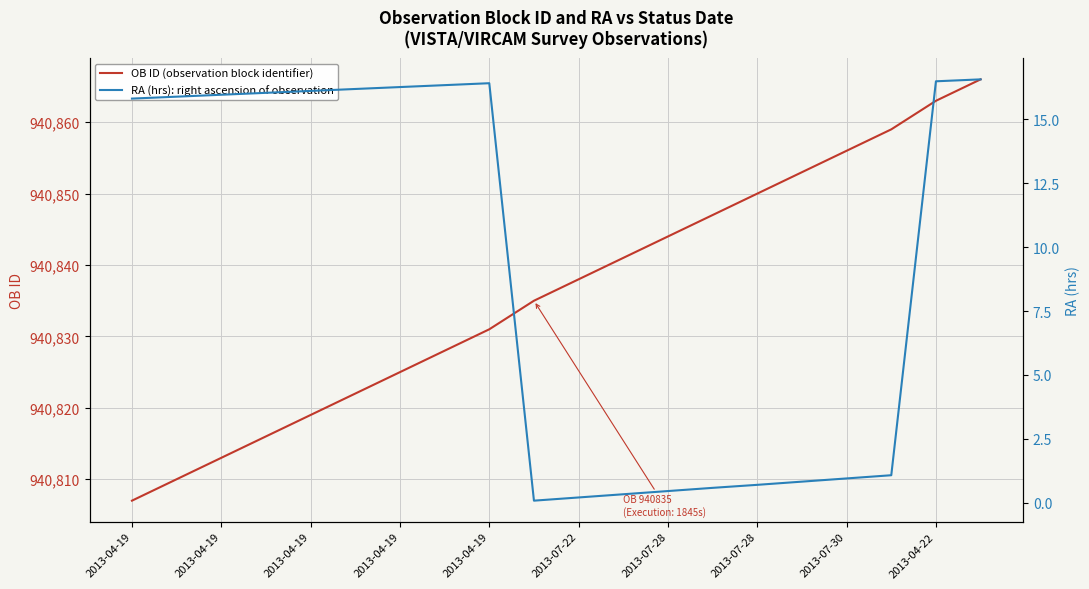

Which has a higher value, 2013-07-28 or 2013-04-19?

2013-07-28